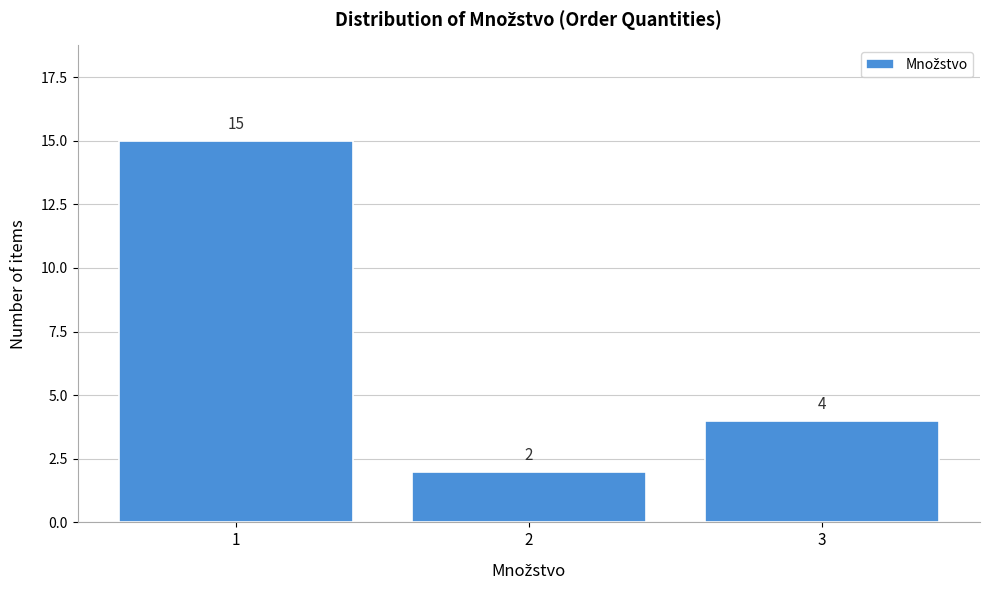

Reading left to right, extract all data points from this chart.

1=15	2=2	3=4